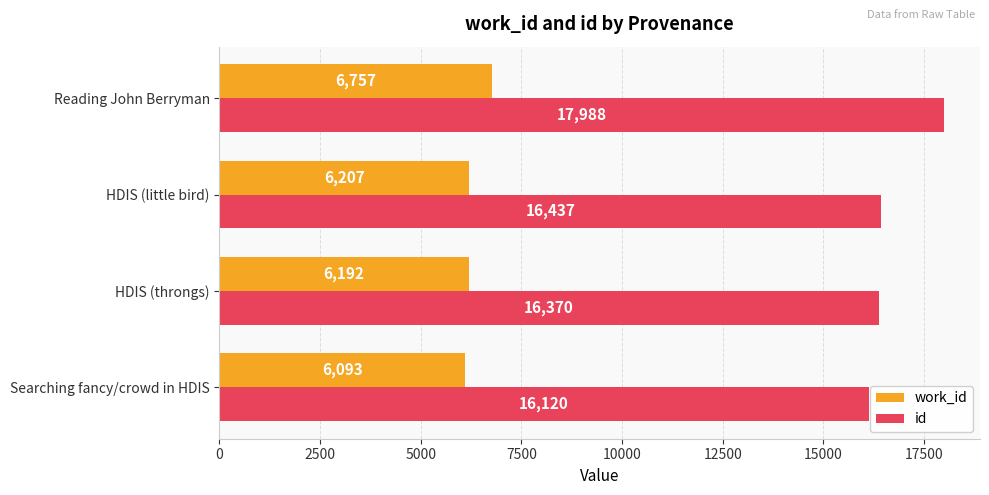

What is the sum of all id values?

66915